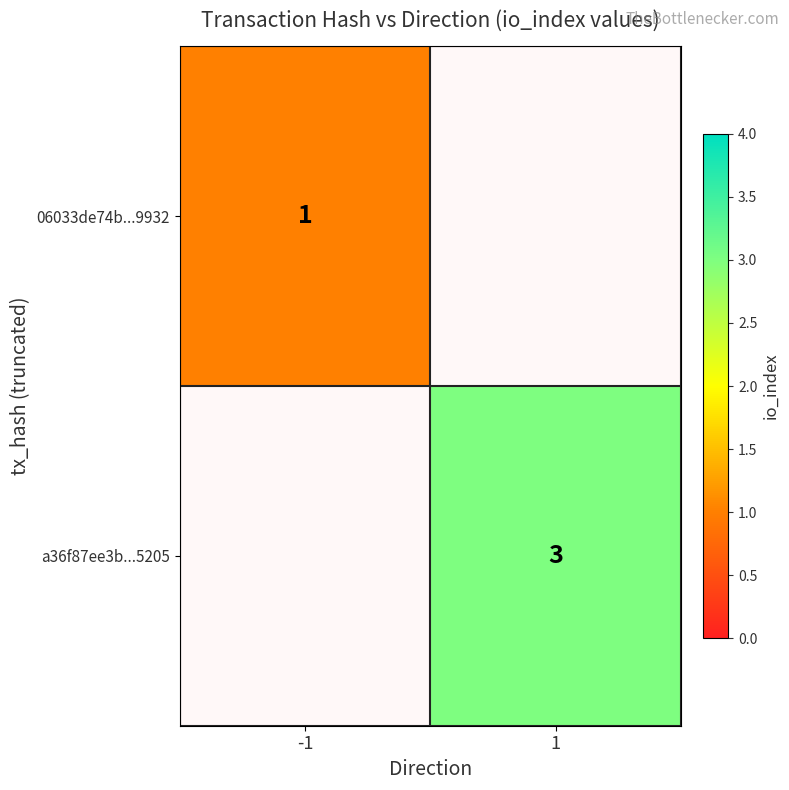

True or false: a36f87ee3b...5205 has a value of 3 at 1.

True